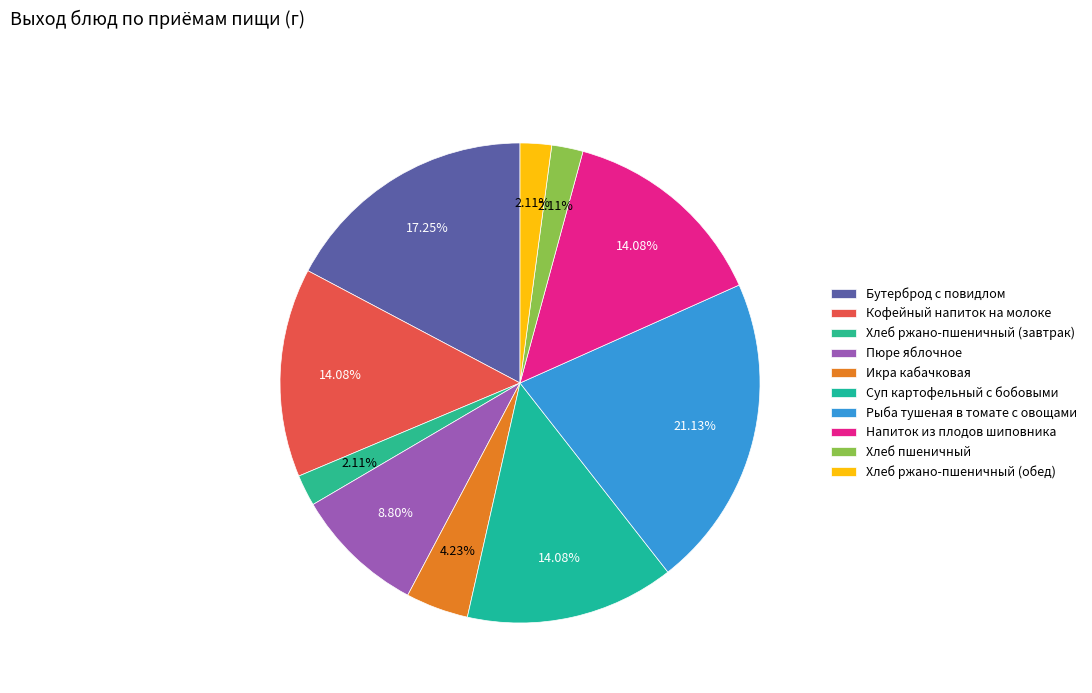

Count the number of slices in the pie.

10